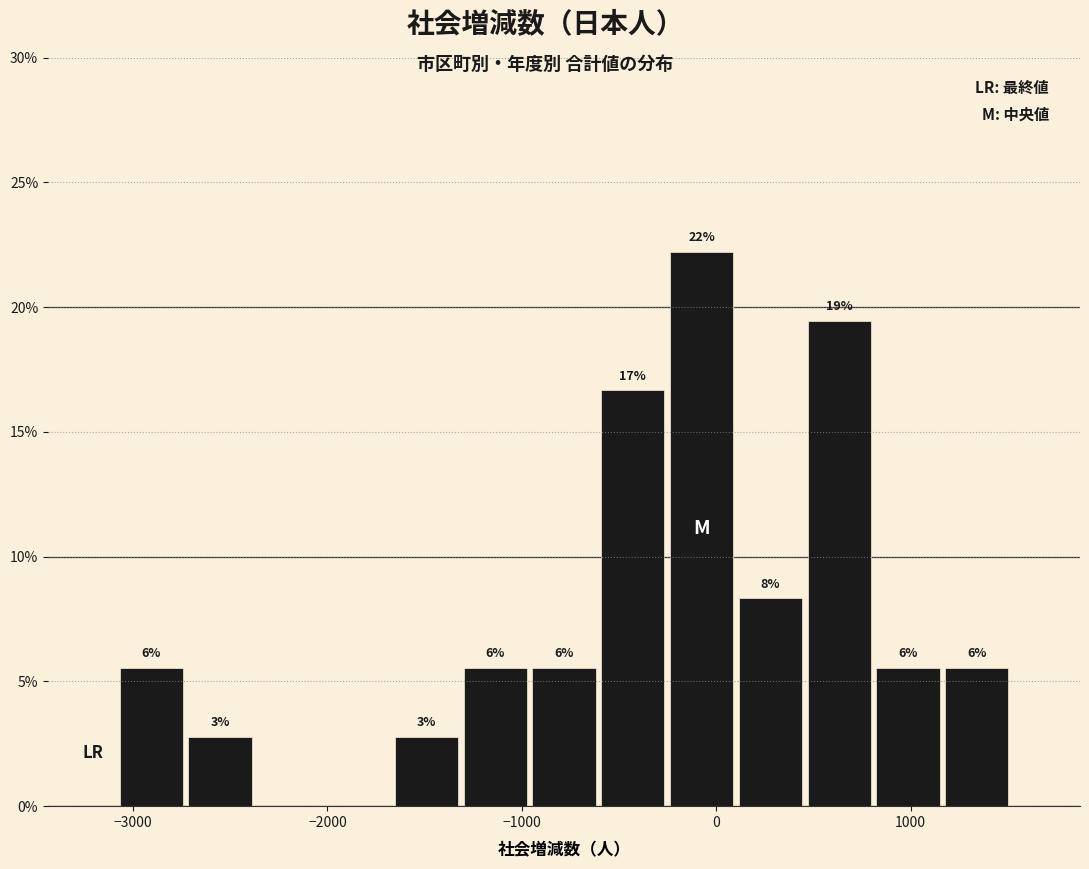

Read against the x-axis, roughly where is the centre of the tallest bar?

-100